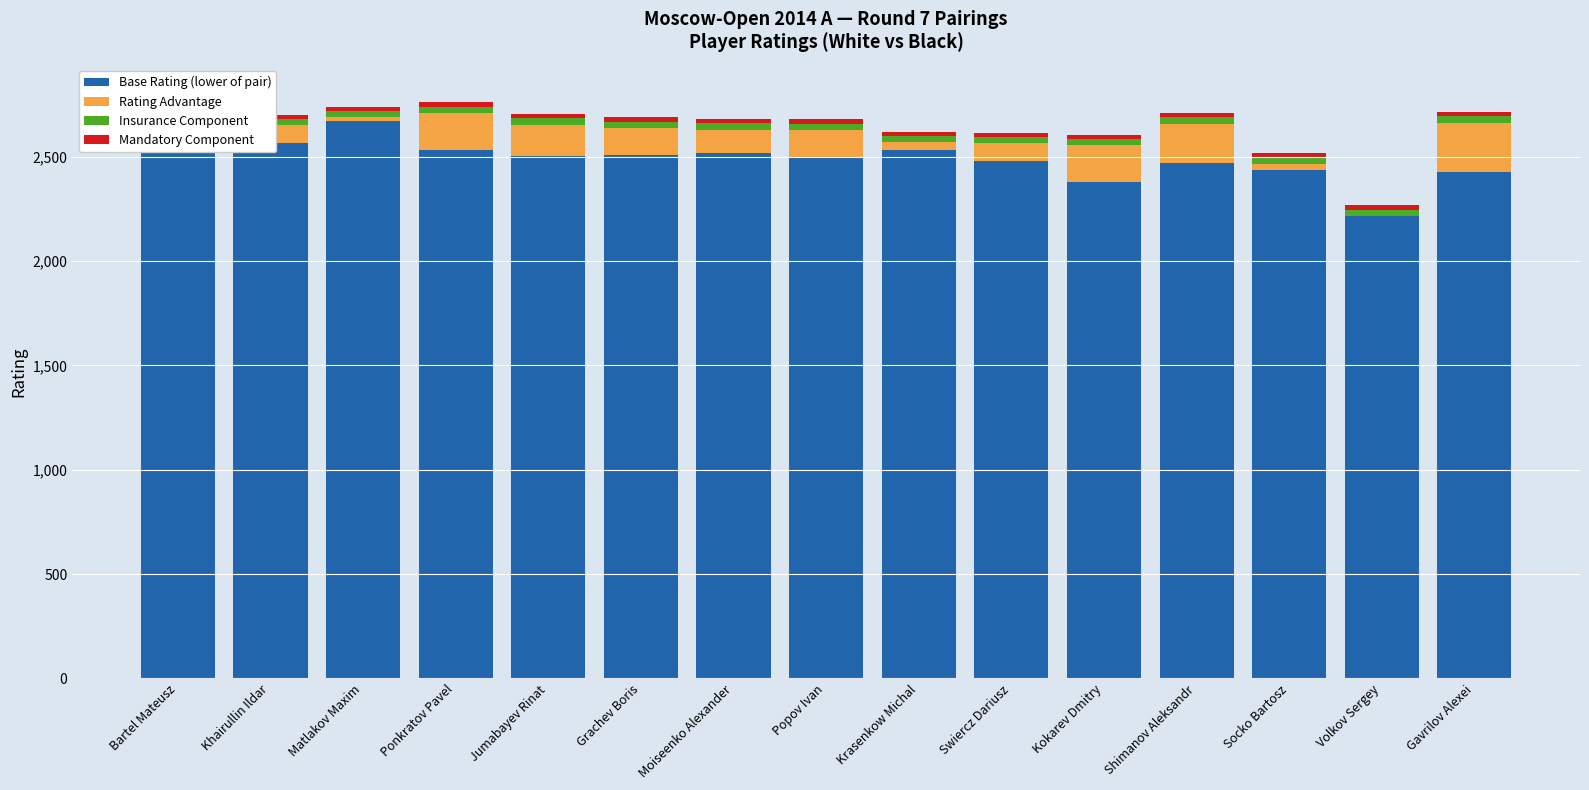

Is it true that Base Rating (lower of pair) equals 1004 at Gavrilov Alexei?

False